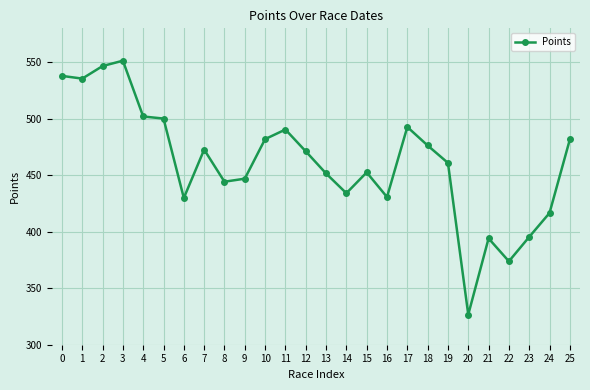

Between 11 and 15, which is larger?

11